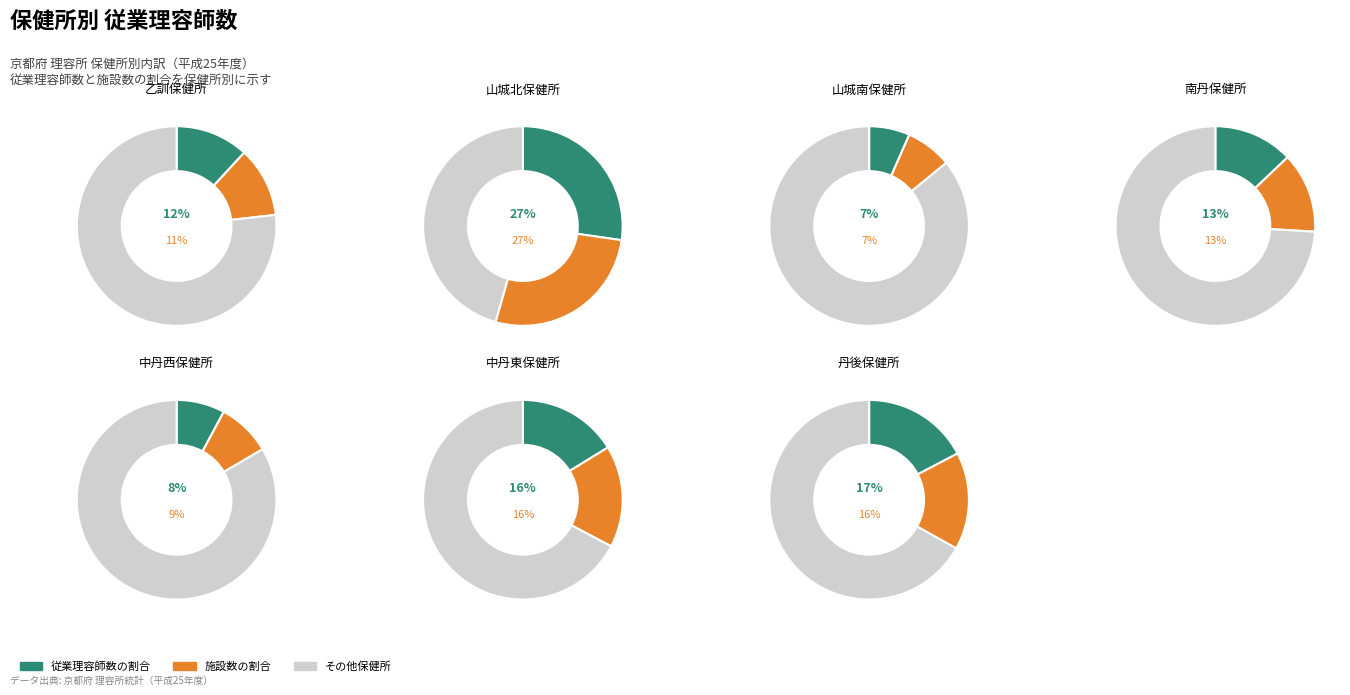

What percentage is NOT represented by 乙訓保健所?

88.2%